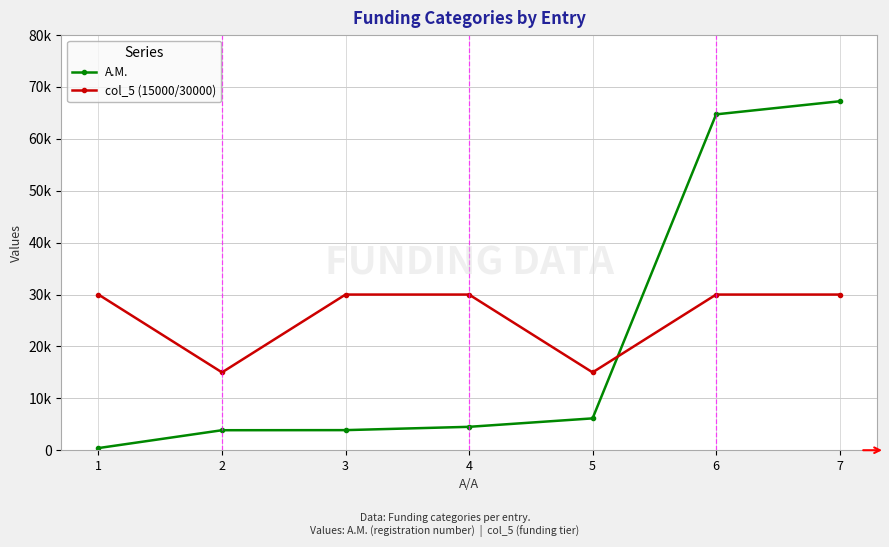

What are all the series names shown in the legend?

A.M., col_5 (15000/30000)